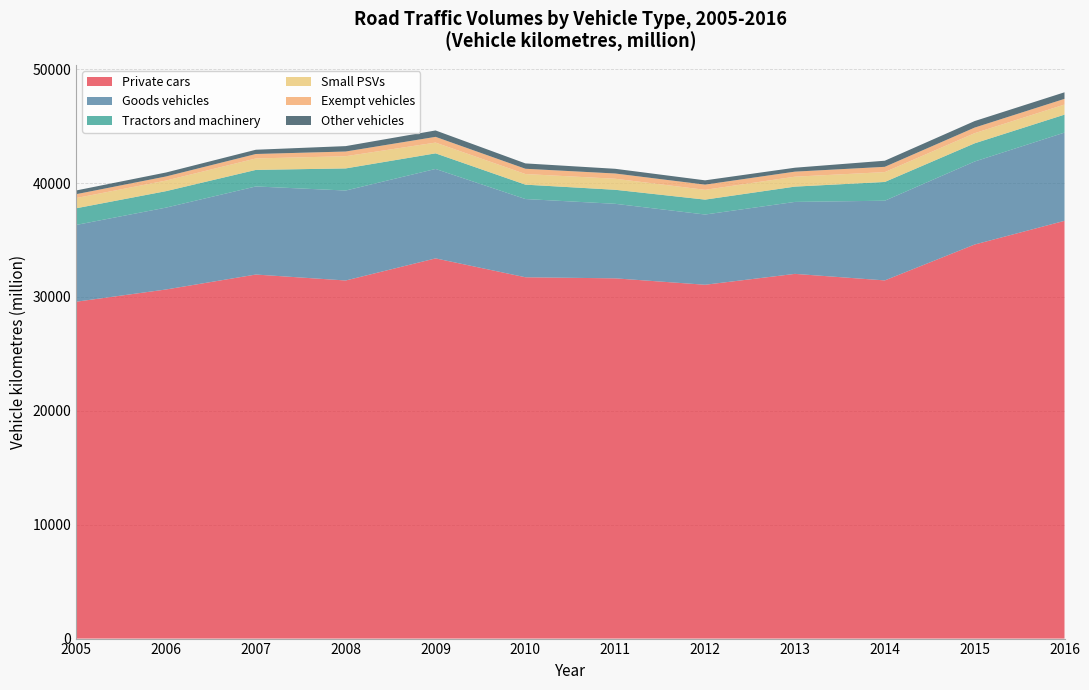

Reading left to right, extract all data points from this chart.

Private cars: 2005=29586	2006=30660	2007=31973	2008=31450	2009=33391	2010=31734	2011=31638	2012=31076	2013=32031	2014=31457	2015=34609	2016=36689
Goods vehicles: 2005=6743	2006=7190	2007=7736	2008=7901	2009=7855	2010=6870	2011=6546	2012=6167	2013=6320	2014=6999	2015=7290	2016=7750
Tractors and machinery: 2005=1463	2006=1446	2007=1453	2008=1942	2009=1370	2010=1263	2011=1232	2012=1310	2013=1344	2014=1647	2015=1598	2016=1577
Small PSVs: 2005=897	2006=929	2007=1006	2008=1072	2009=945	2010=932	2011=970	2012=860	2013=873	2014=867	2015=891	2016=886
Exempt vehicles: 2005=341	2006=361	2007=391	2008=412	2009=504	2010=464	2011=460	2012=455	2013=442	2014=463	2015=491	2016=500
Other vehicles: 2005=326	2006=348	2007=374	2008=475	2009=562	2010=470	2011=413	2012=378	2013=345	2014=536	2015=573	2016=576